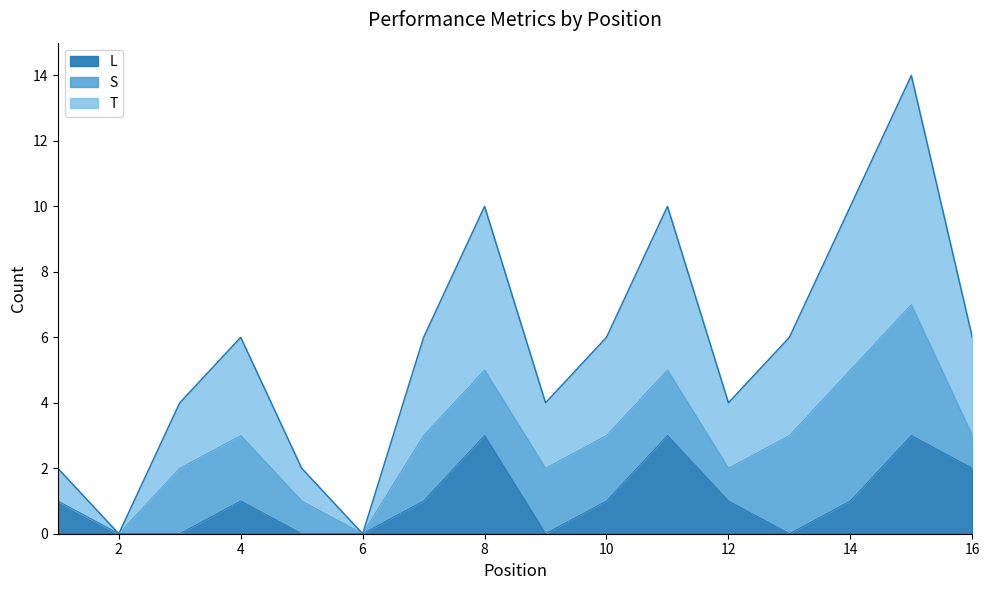

At which category does T reach its first local peak?

4